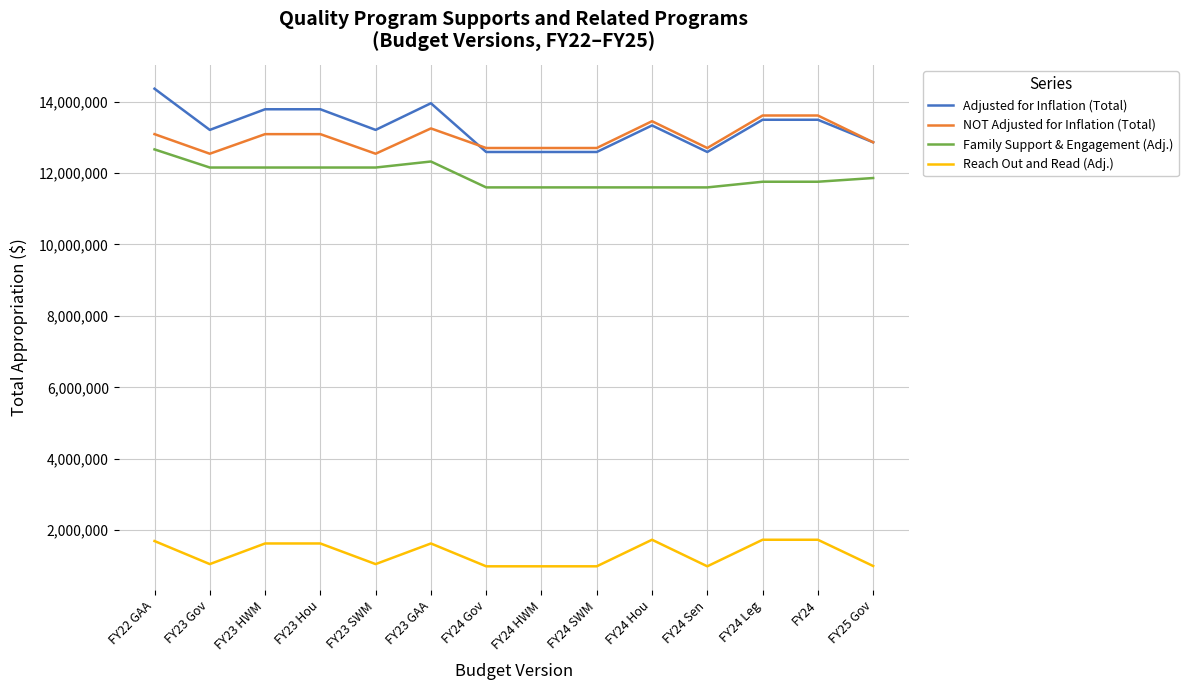

List the series in order of their peak value, lowest first.

Reach Out and Read (Adj.), Family Support & Engagement (Adj.), NOT Adjusted for Inflation (Total), Adjusted for Inflation (Total)